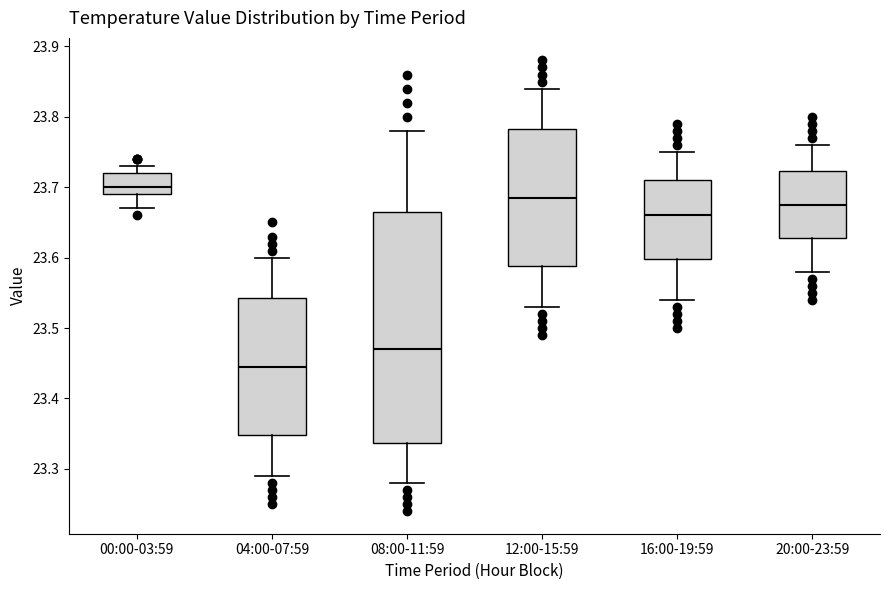

Reading left to right, read every box against the y-axis: the position of its median line, the range the box covers, and the ends of its whiskers. The values are not printed on the chart, so give them approximately, as read against the axis.

00:00-03:59: median 23.70, box 23.69 to 23.72, whiskers 23.67 to 23.73
04:00-07:59: median 23.45, box 23.35 to 23.54, whiskers 23.29 to 23.60
08:00-11:59: median 23.47, box 23.34 to 23.67, whiskers 23.28 to 23.78
12:00-15:59: median 23.69, box 23.59 to 23.78, whiskers 23.53 to 23.84
16:00-19:59: median 23.66, box 23.60 to 23.71, whiskers 23.54 to 23.75
20:00-23:59: median 23.68, box 23.63 to 23.72, whiskers 23.58 to 23.76